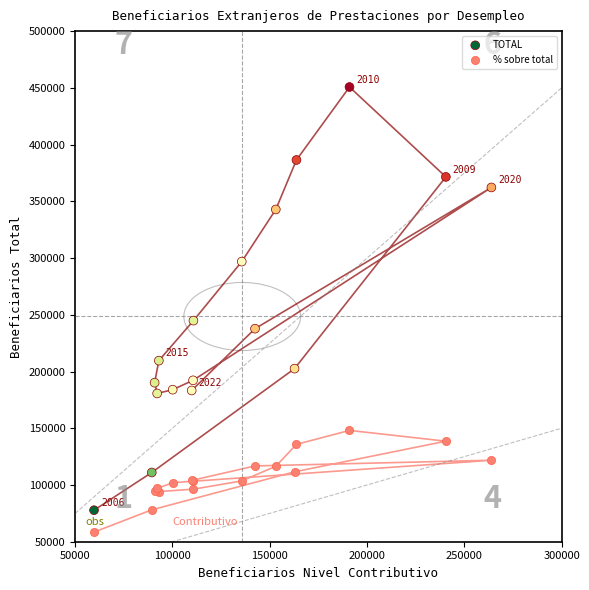

Which series has the largest Y range (max minus min)?

TOTAL